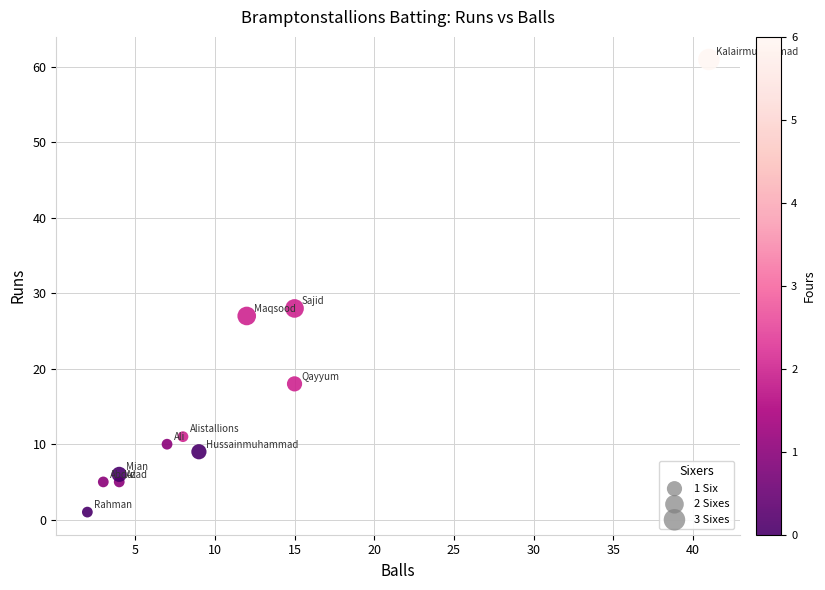

What Y value in the scatter plot is closest to 31?

28